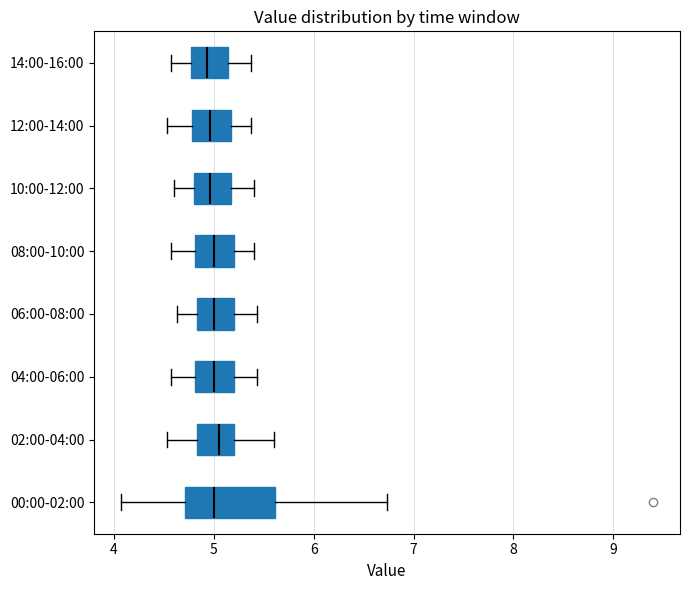

Which box is the widest, from its left edge to its right edge?

00:00-02:00